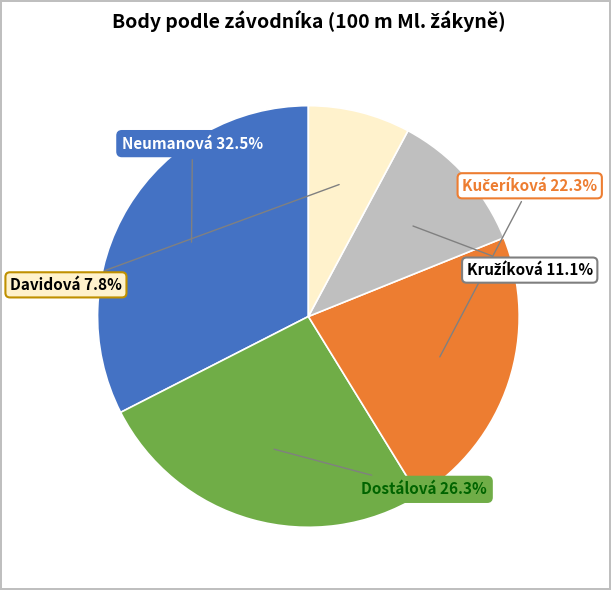

Is there any slice that represents more than half of the pie?

No